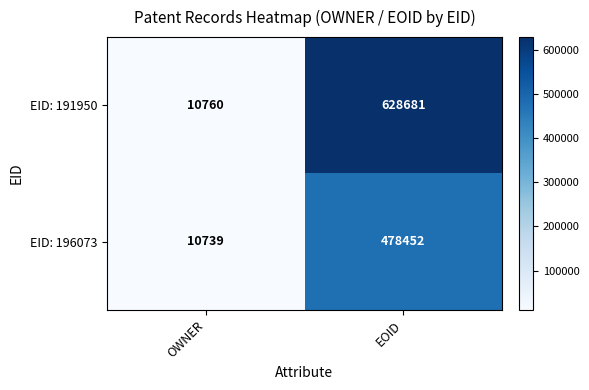

Reading left to right, transcribe all the data shown in this chart.

EID: 191950: OWNER=10760	EOID=628681
EID: 196073: OWNER=10739	EOID=478452